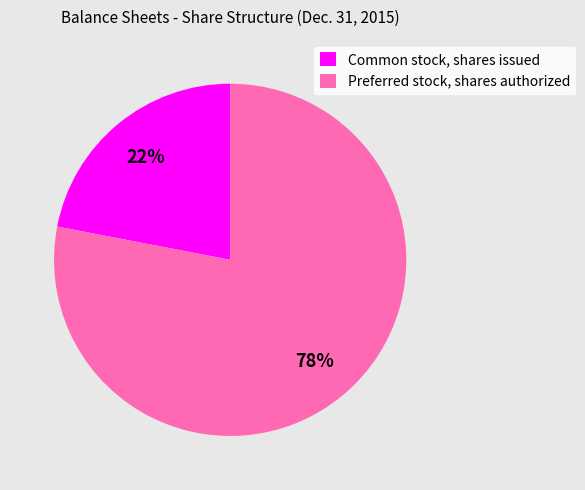

Which slice represents more than half of the pie?

Preferred stock, shares authorized